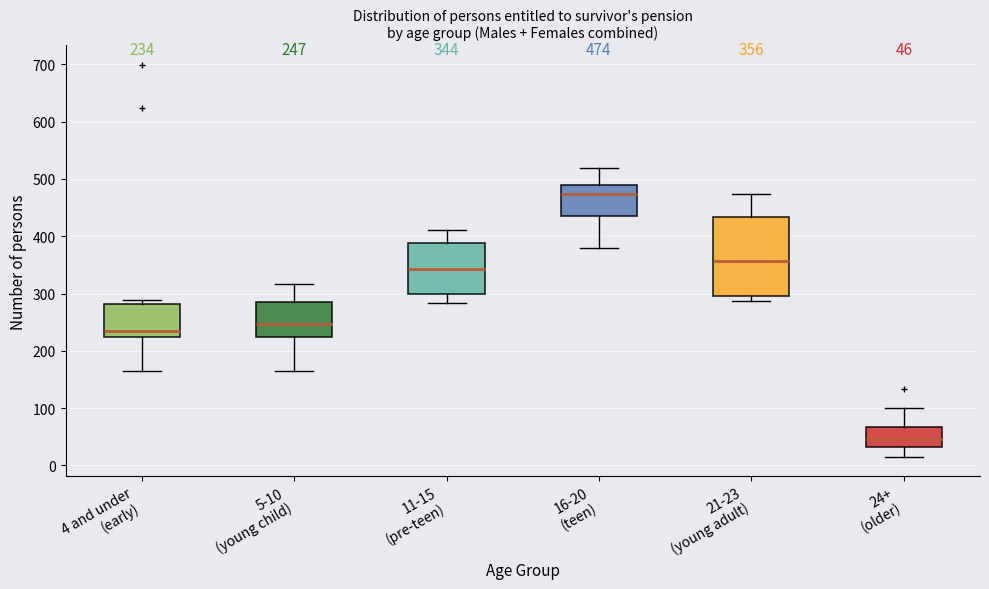

Which box is the tallest, from its lower edge to its upper edge?

21-23 (young adult)